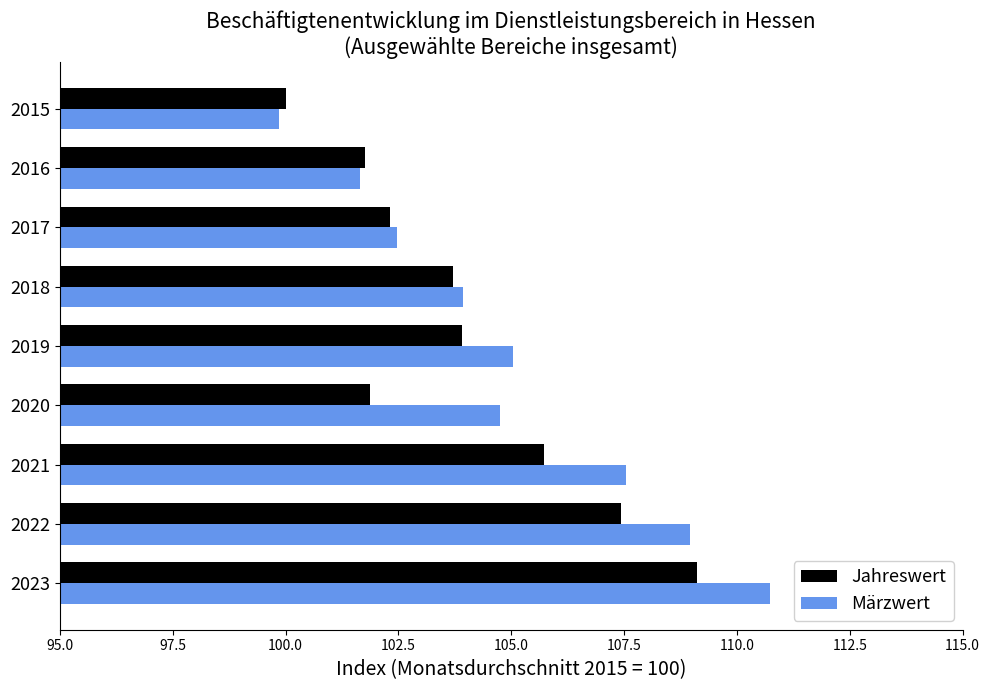

What is the sum of all Jahreswert values?

935.8